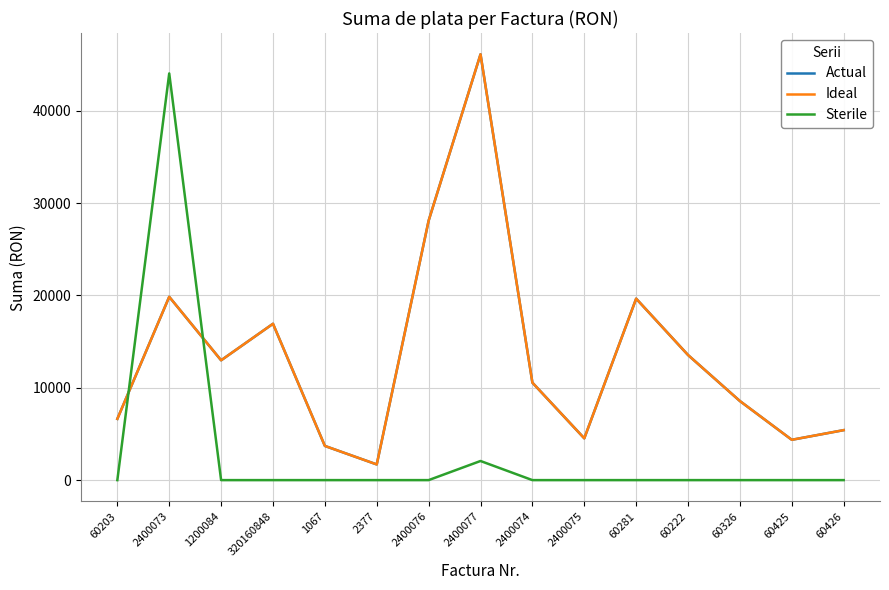

At which label does Ideal reach its peak?

2400077